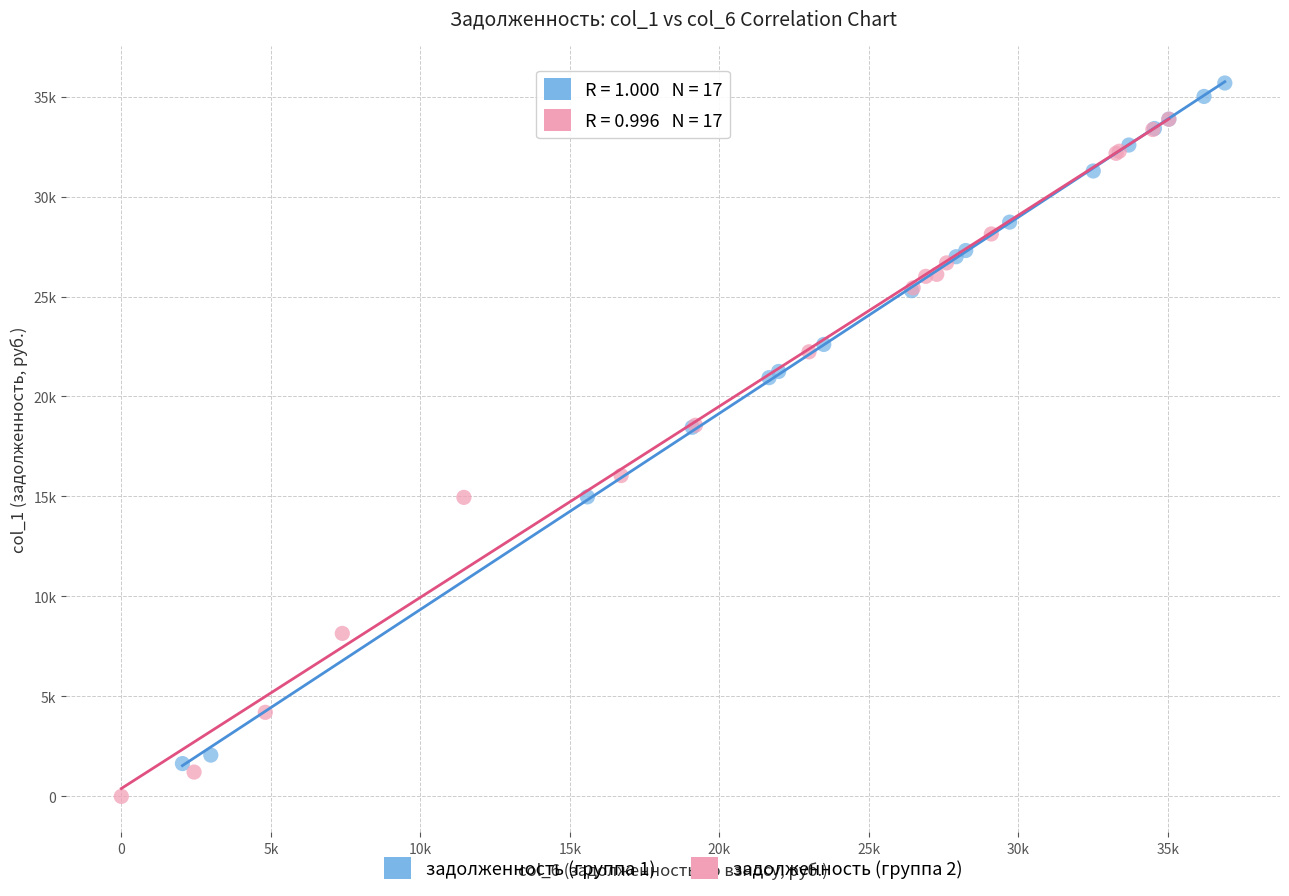

What are all the series names shown in the legend?

задолженность (группа 1), задолженность (группа 2)